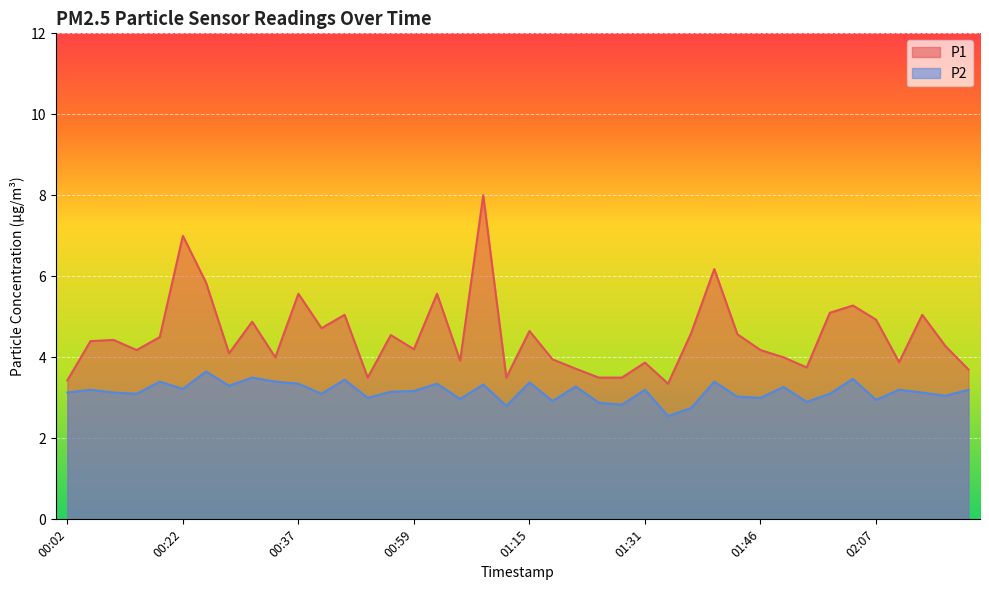

True or false: P1 has more than 2 points higher than both neighbors.

True